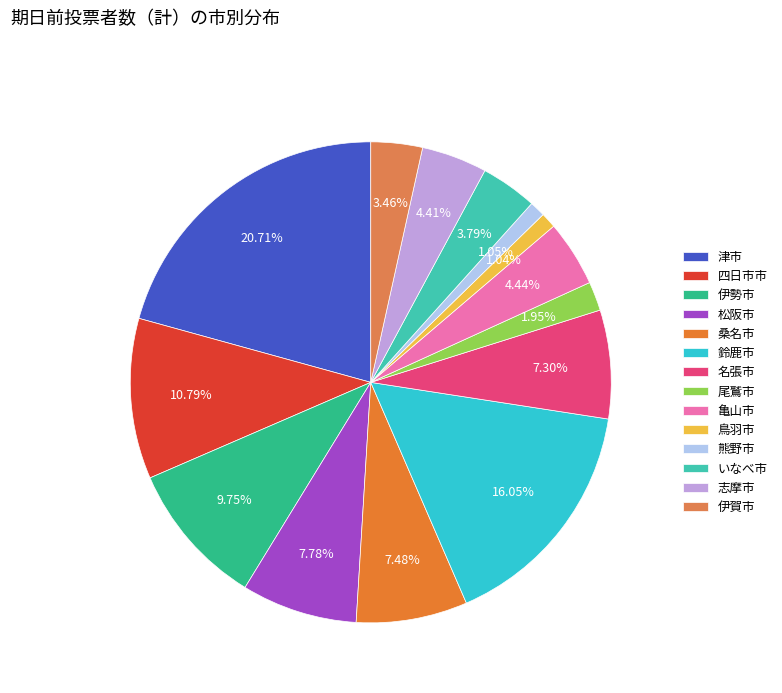

How many slices are in this pie chart?

14